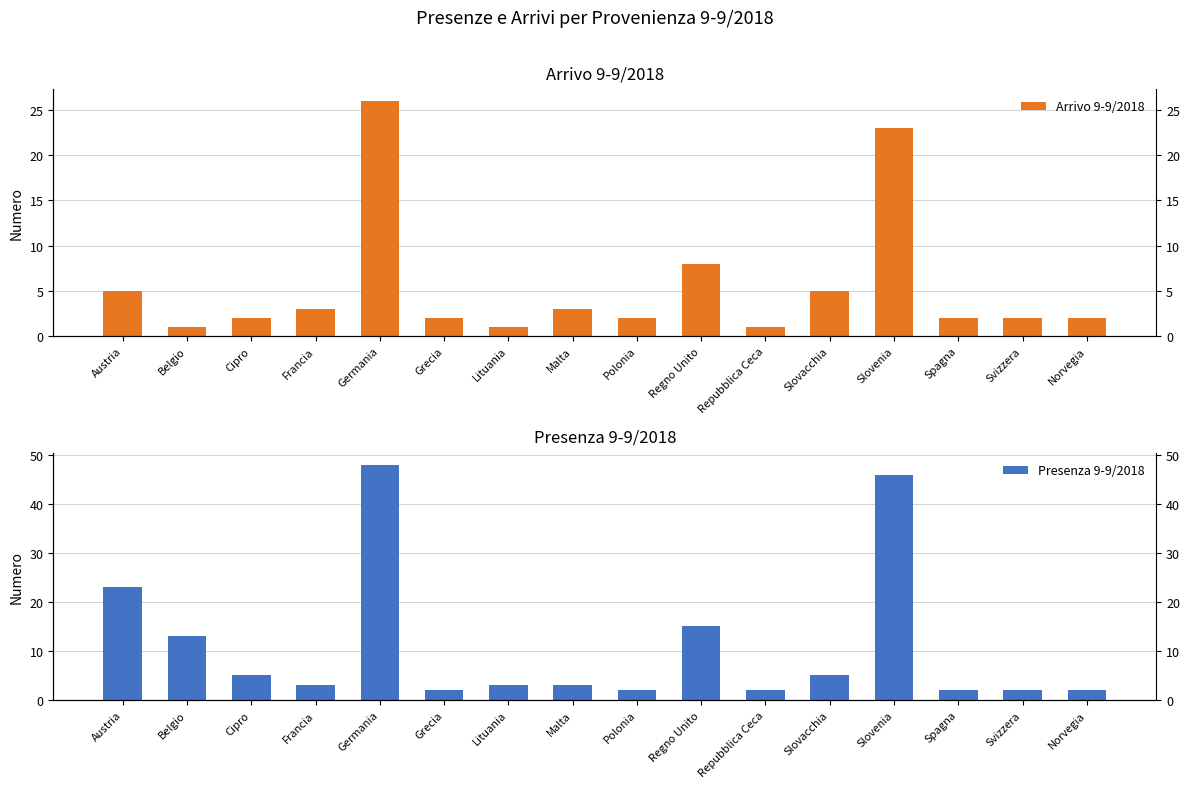

Which category has the lowest value in the Presenza 9-9/2018 series?

Grecia